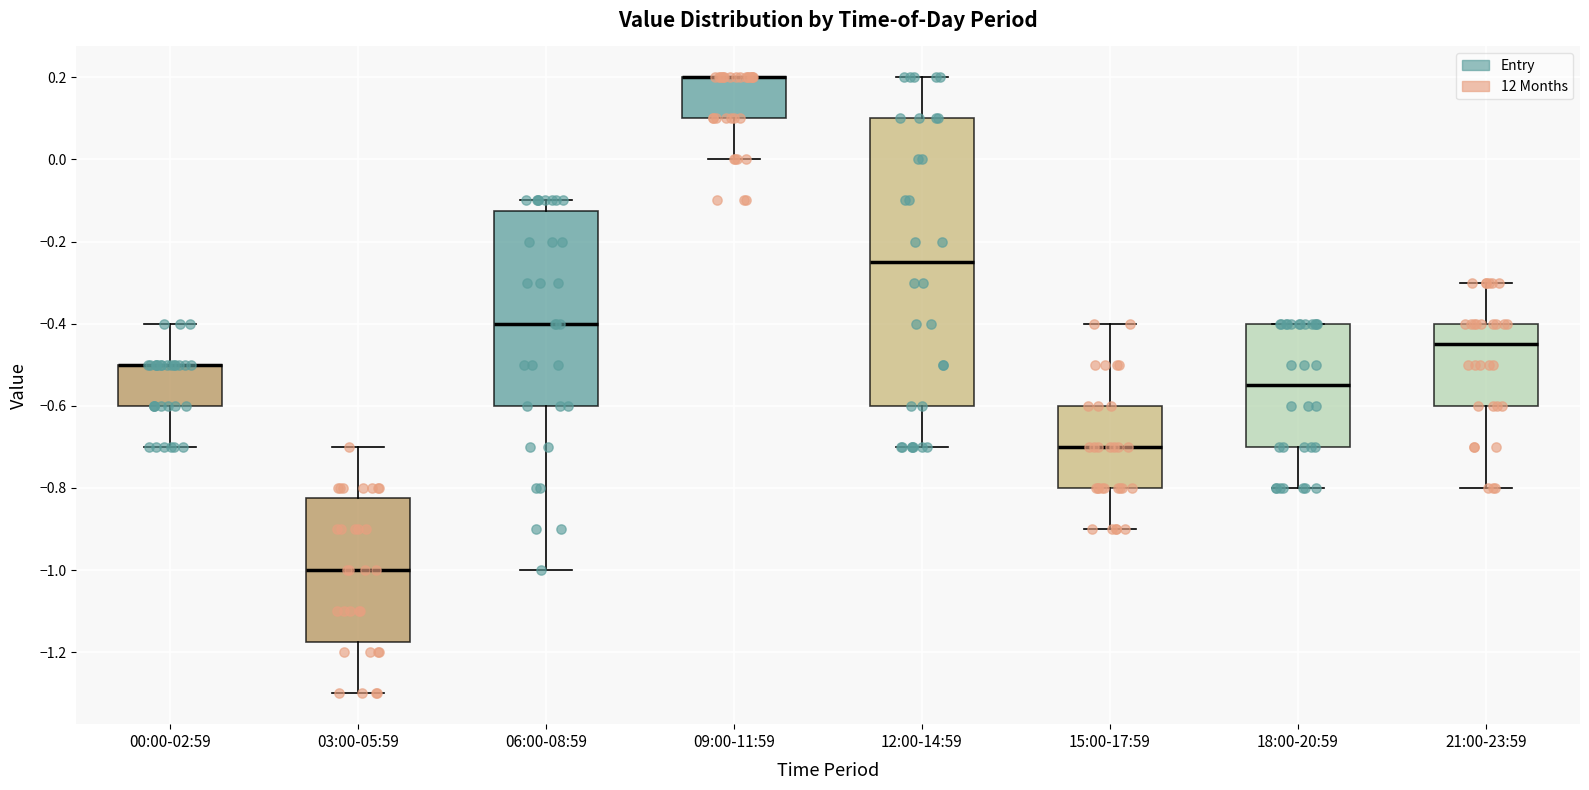

Which box is the tallest, from its lower edge to its upper edge?

12:00-14:59